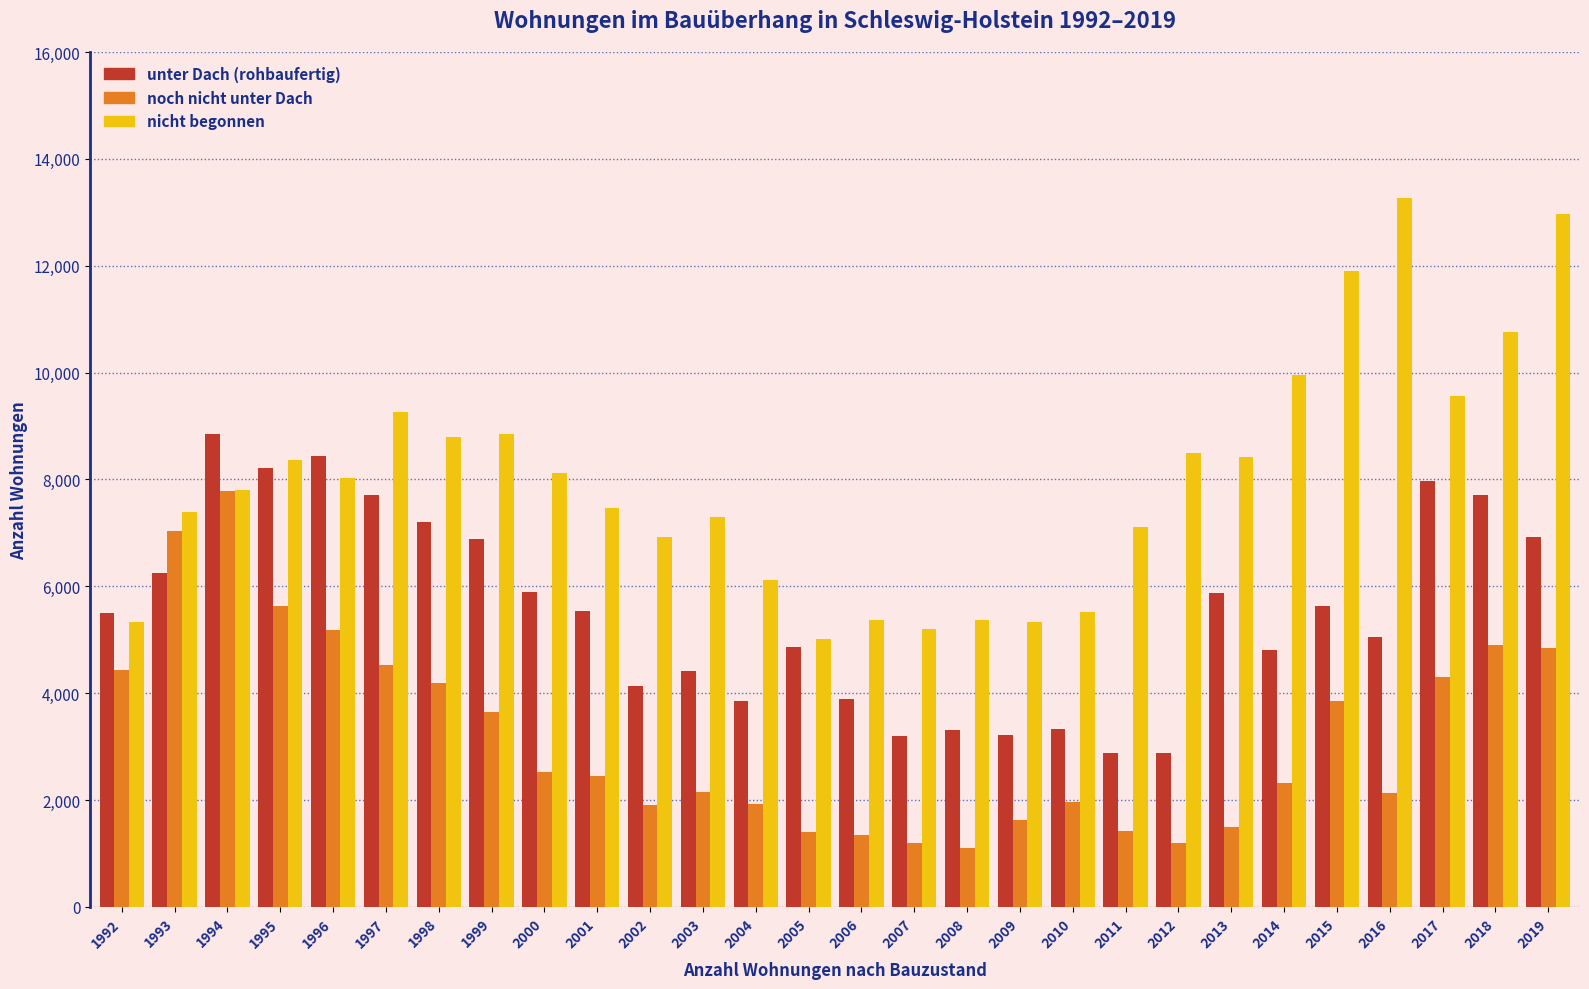

What is the total value across all series at 2007?

9596